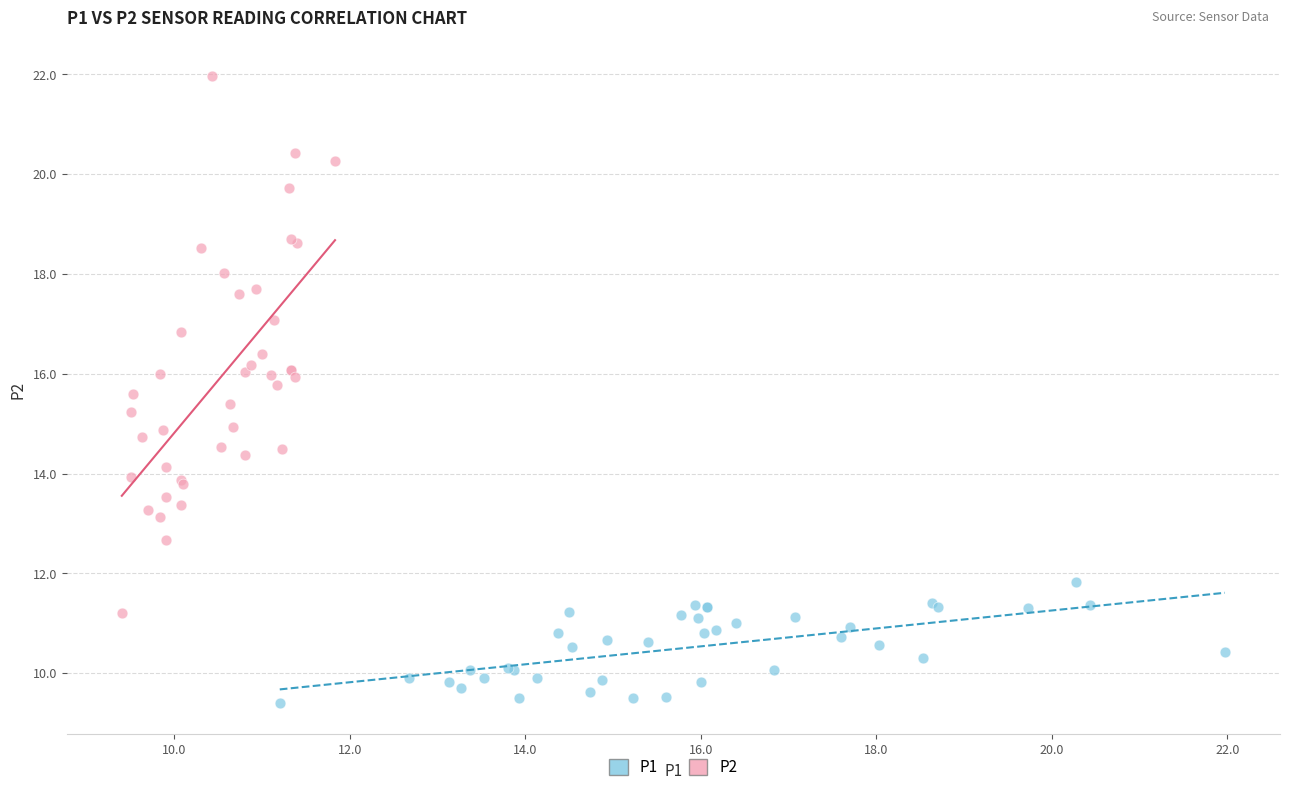

Which series has the largest Y range (max minus min)?

P2